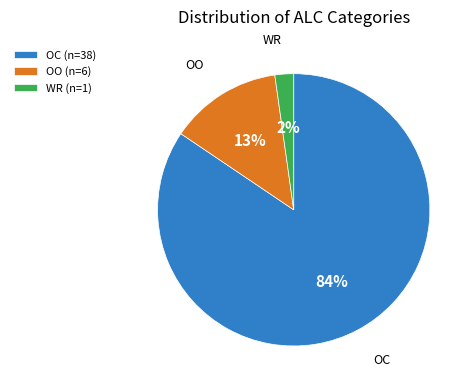

How many segments does this pie chart have?

3